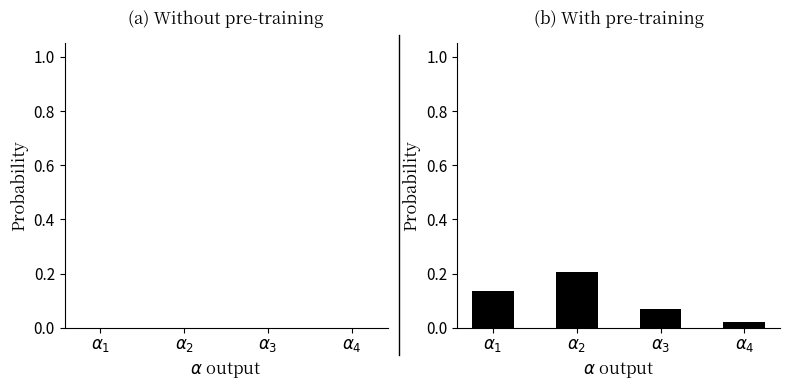

Between $\alpha_4$ and $\alpha_3$, which is larger?

$\alpha_3$